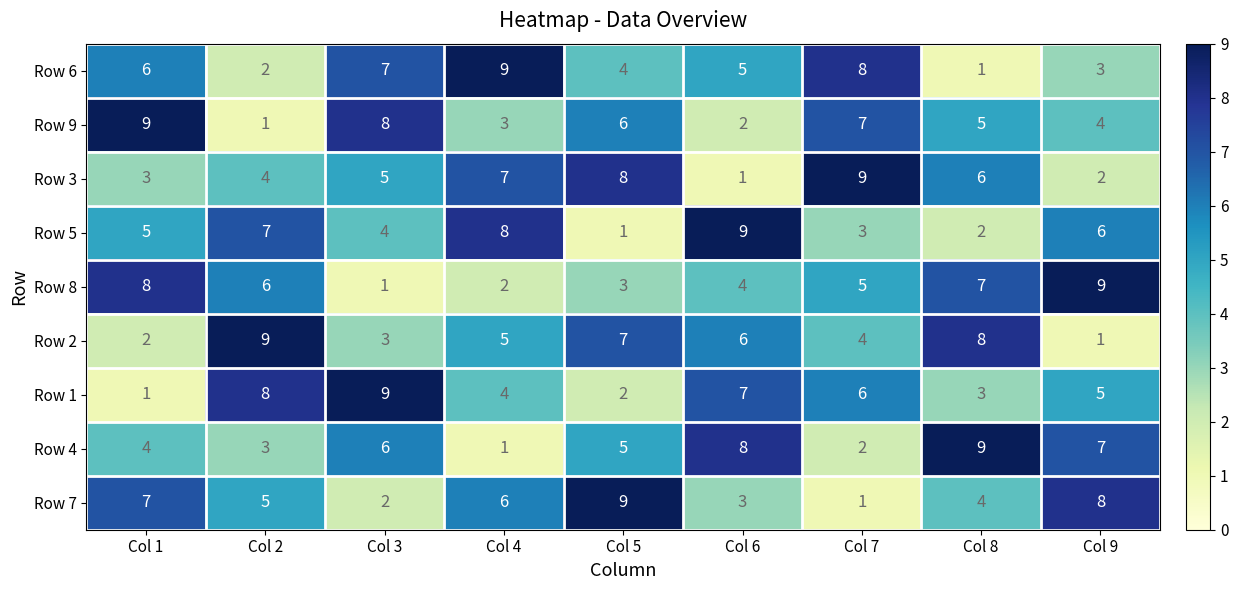

Where does the Row 2 series first go above 5?

Col 2